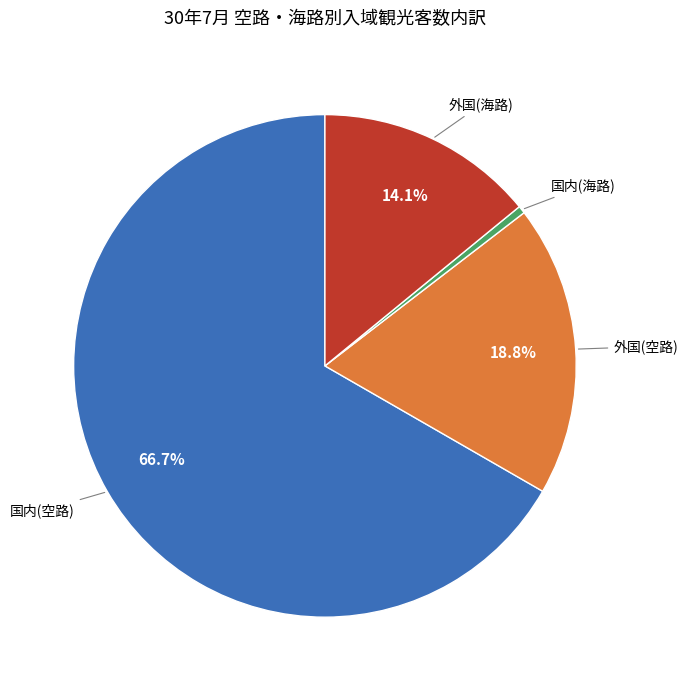

Which category has the biggest portion of the pie?

国内(空路)